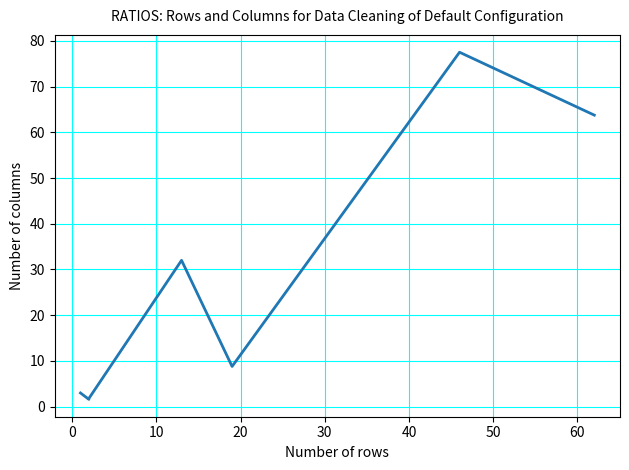

What is the sum of the values at 30 and 40?

86.3